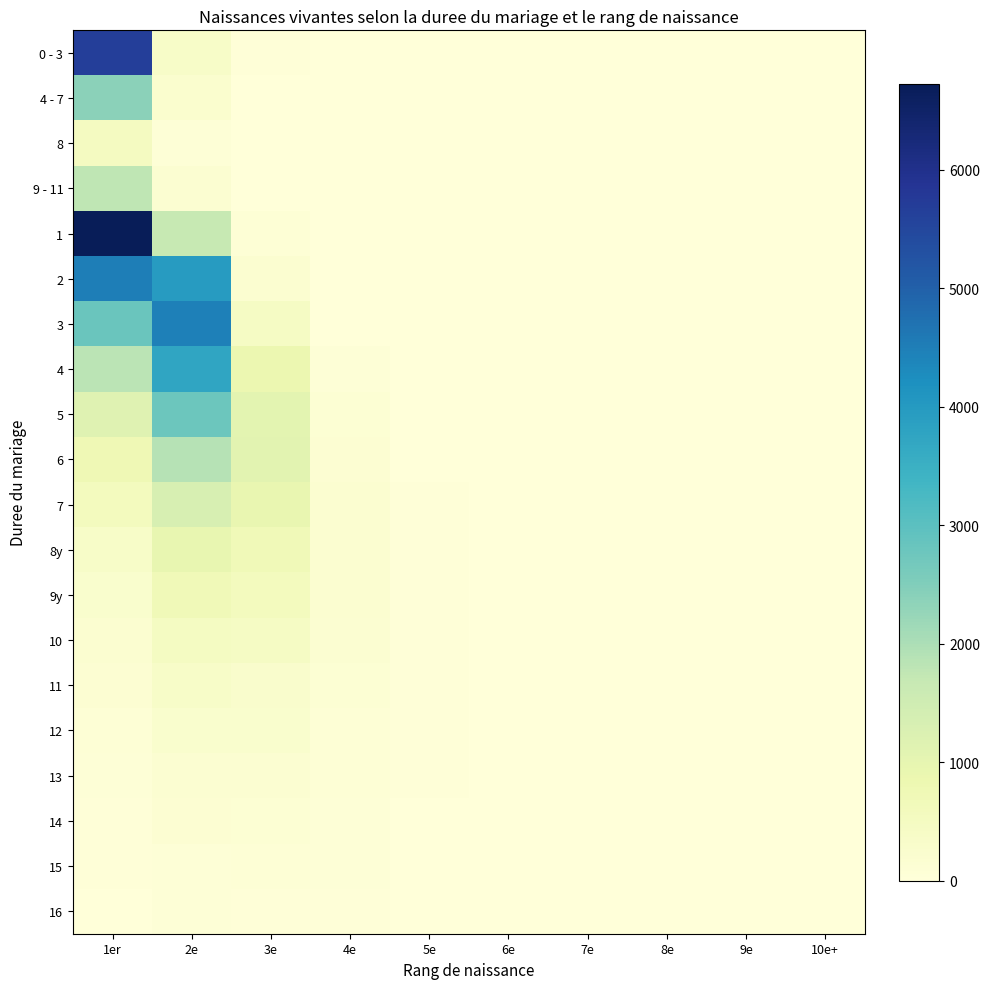

Which has a higher value, 9e or 10e+?

9e